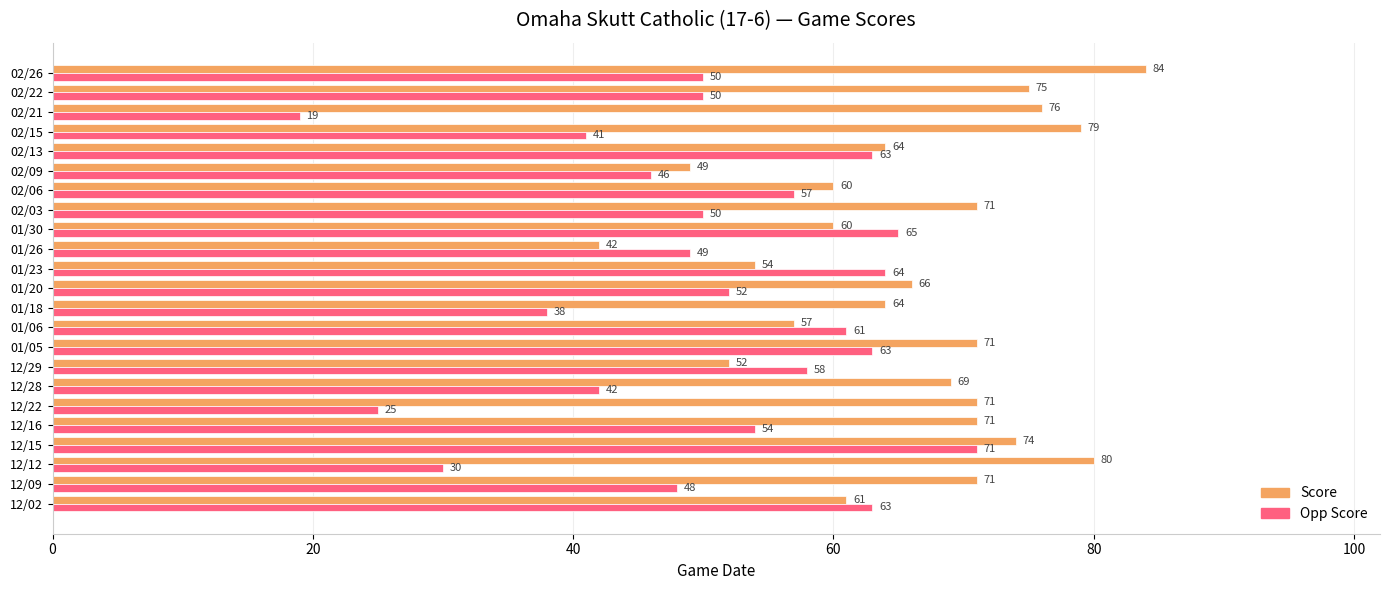

At which label is Opp Score closest to 45?

02/09